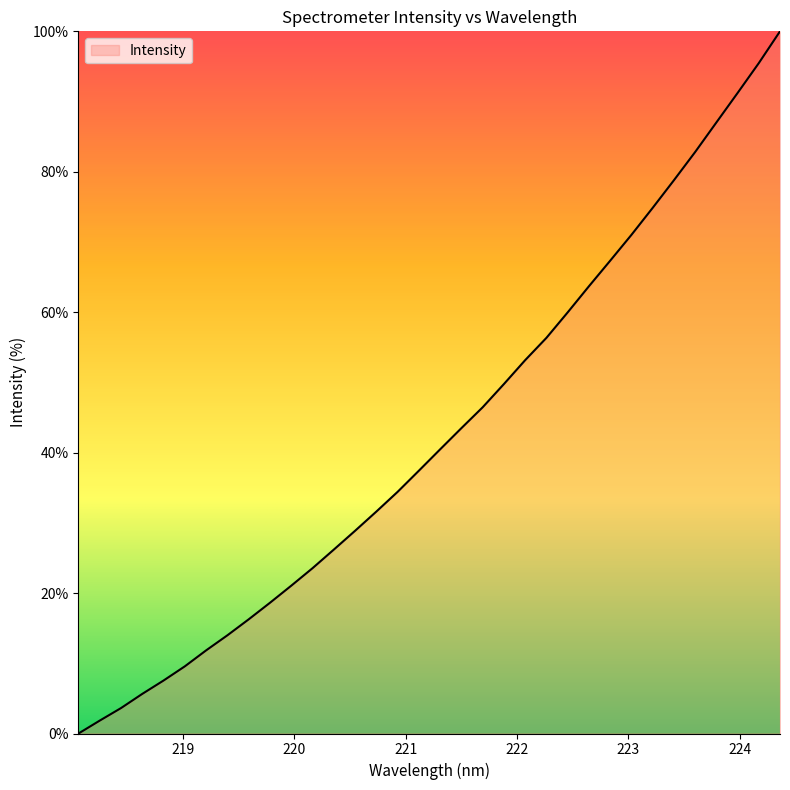

What is the maximum value shown in the chart?

100.0